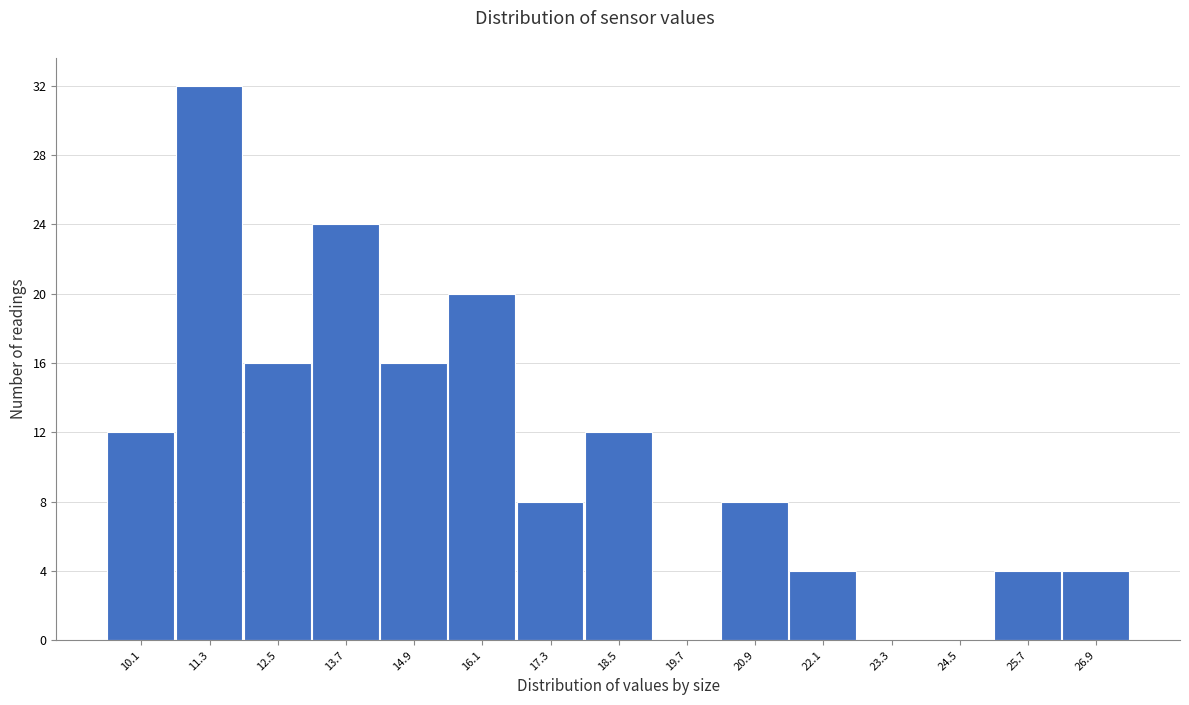

Reading left to right, extract all data points from this chart.

10.1=12	11.3=32	12.5=16	13.7=24	14.9=16	16.1=20	17.3=8	18.5=12	19.7=0	20.9=8	22.1=4	23.3=0	24.5=0	25.7=4	26.9=4